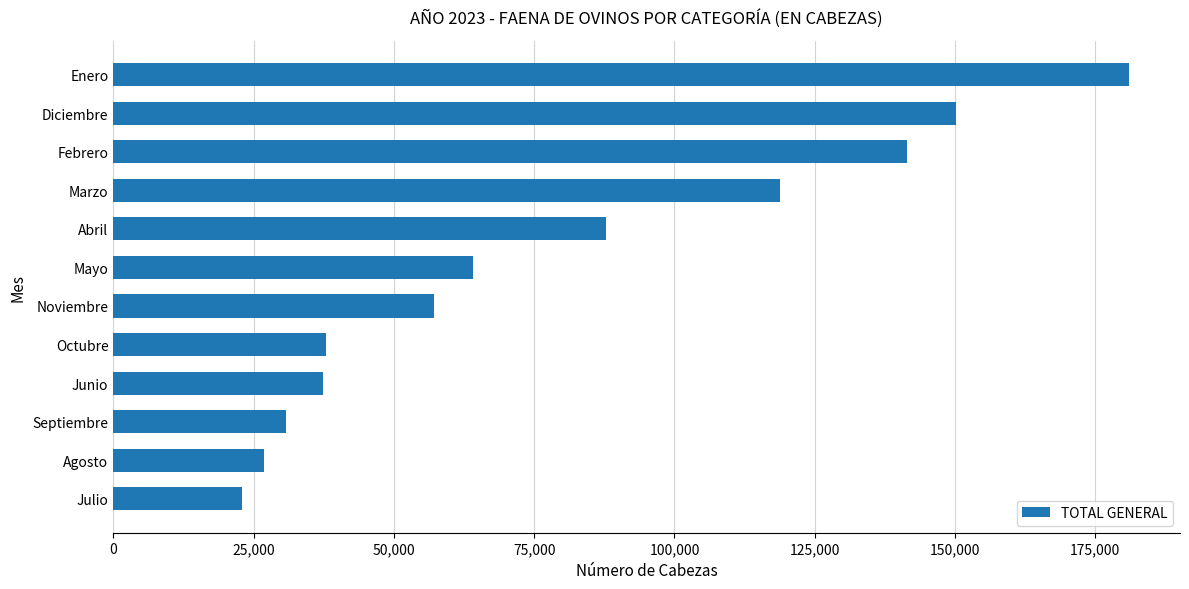

The value at Noviembre is 77840.0. True or false?

False